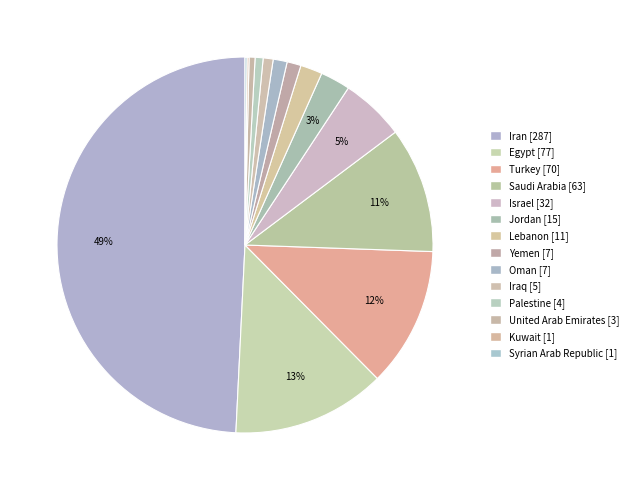

To the nearest percent, what portion does Israel represent?

5%